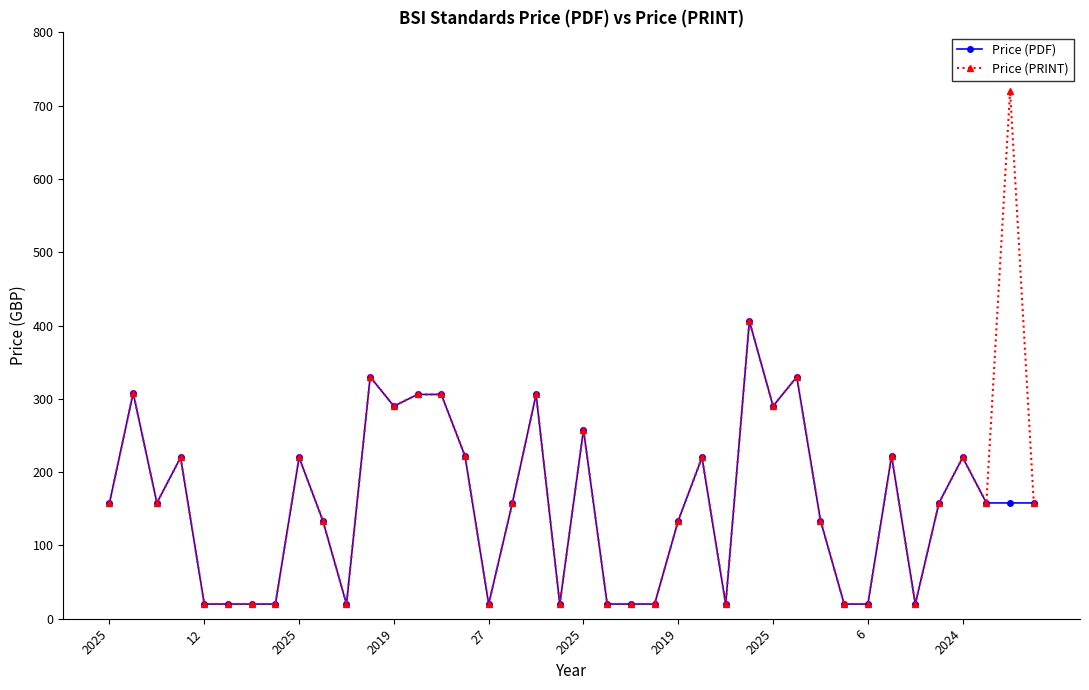

What is the minimum value shown in the chart?

20